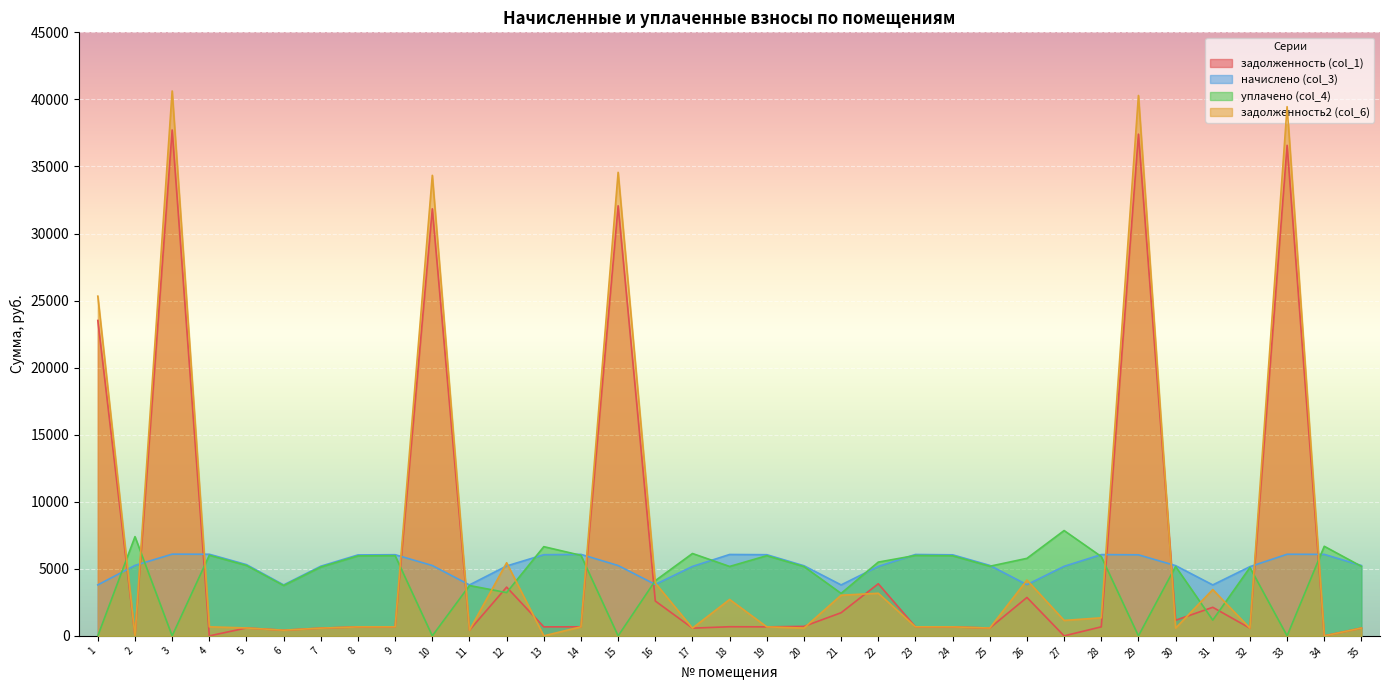

How many lines are shown in the chart?

4